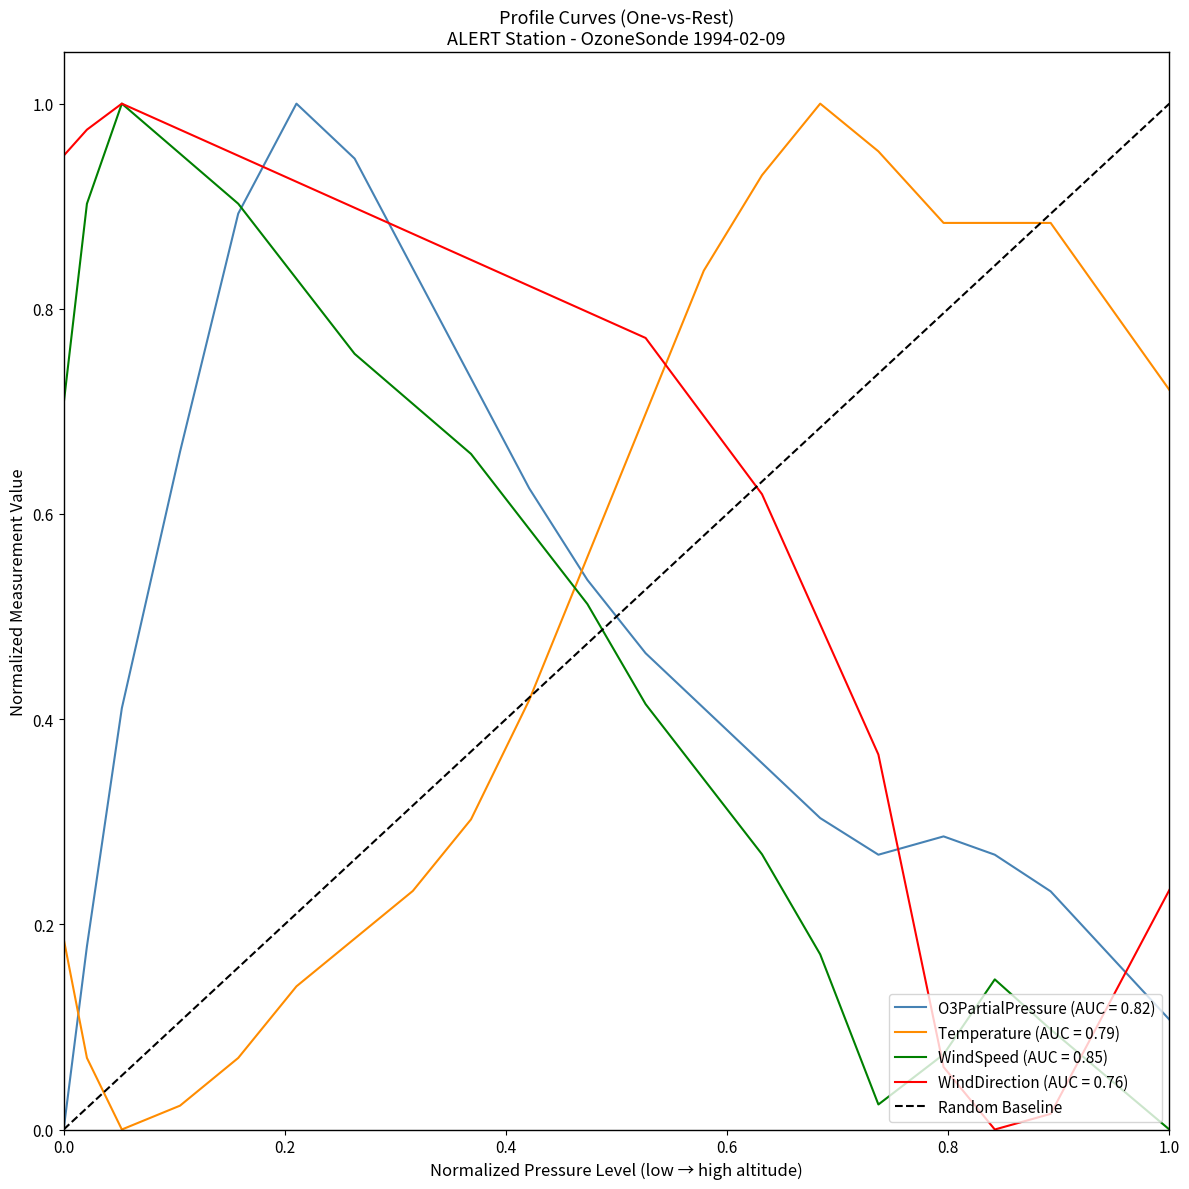

After their last crossing, which series has the higher values: Temperature (AUC = 0.79) or WindDirection (AUC = 0.76)?

Temperature (AUC = 0.79)